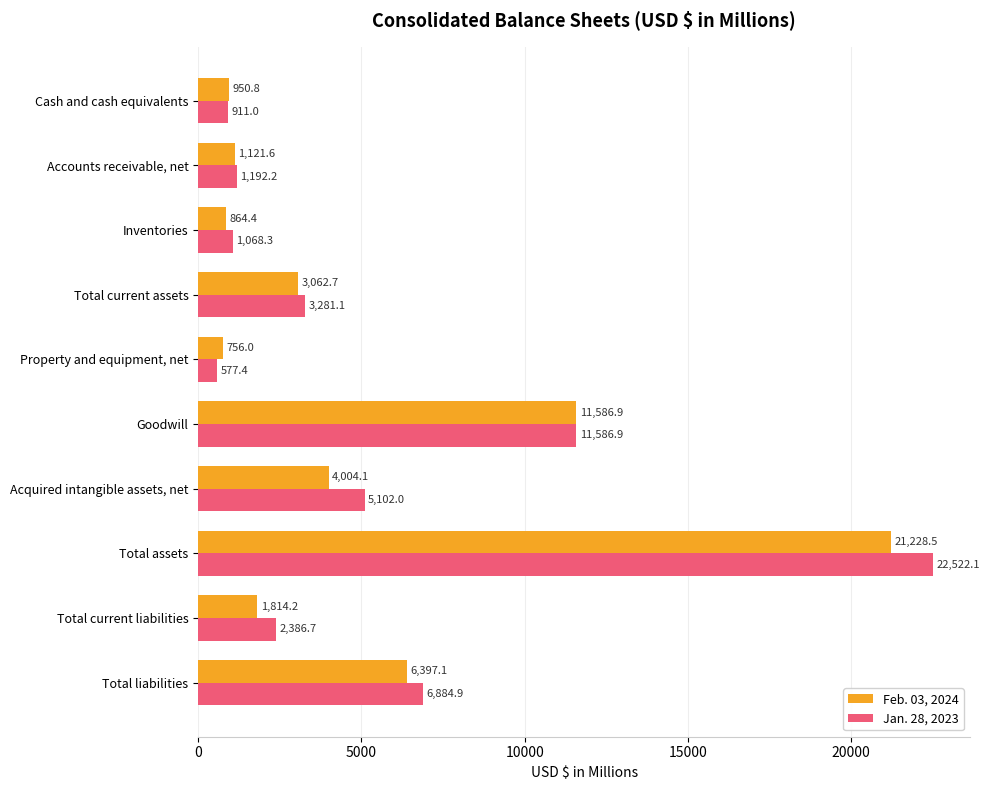

Between Accounts receivable, net and Total current liabilities, which series saw the biggest shift?

Jan. 28, 2023